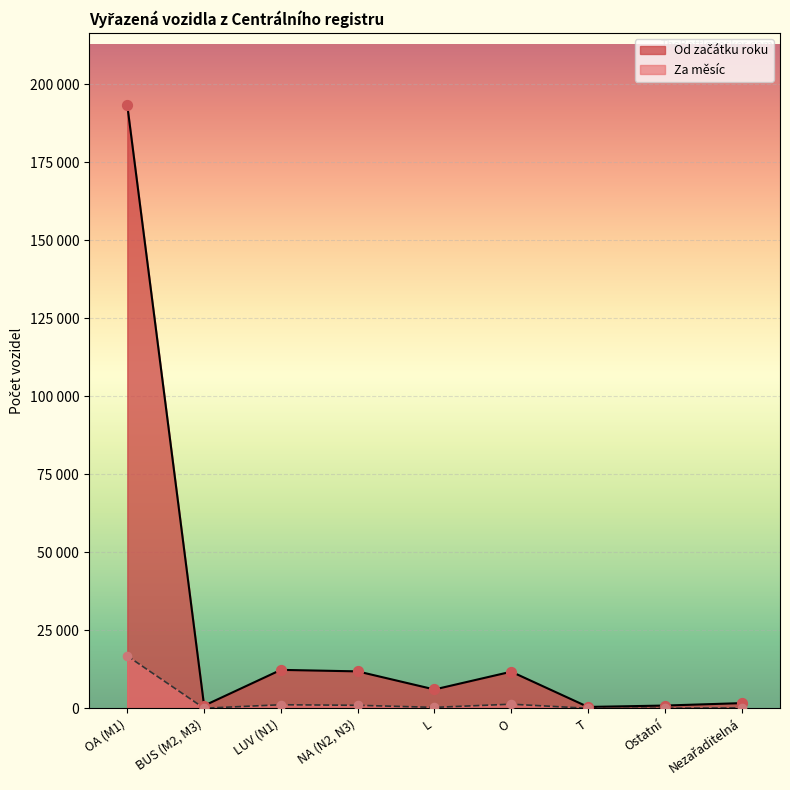

What is the ratio of the value at Ostatní to the value at Nezařaditelná?

0.5